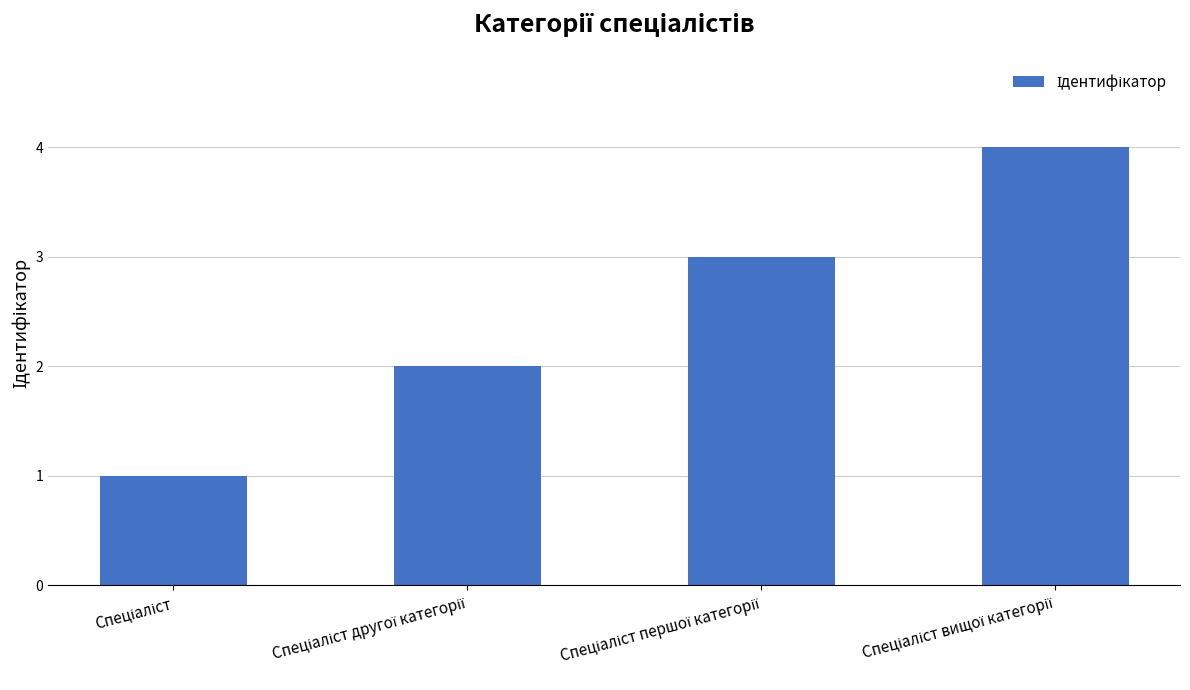

What is the value of the 4th bar from the left?

4